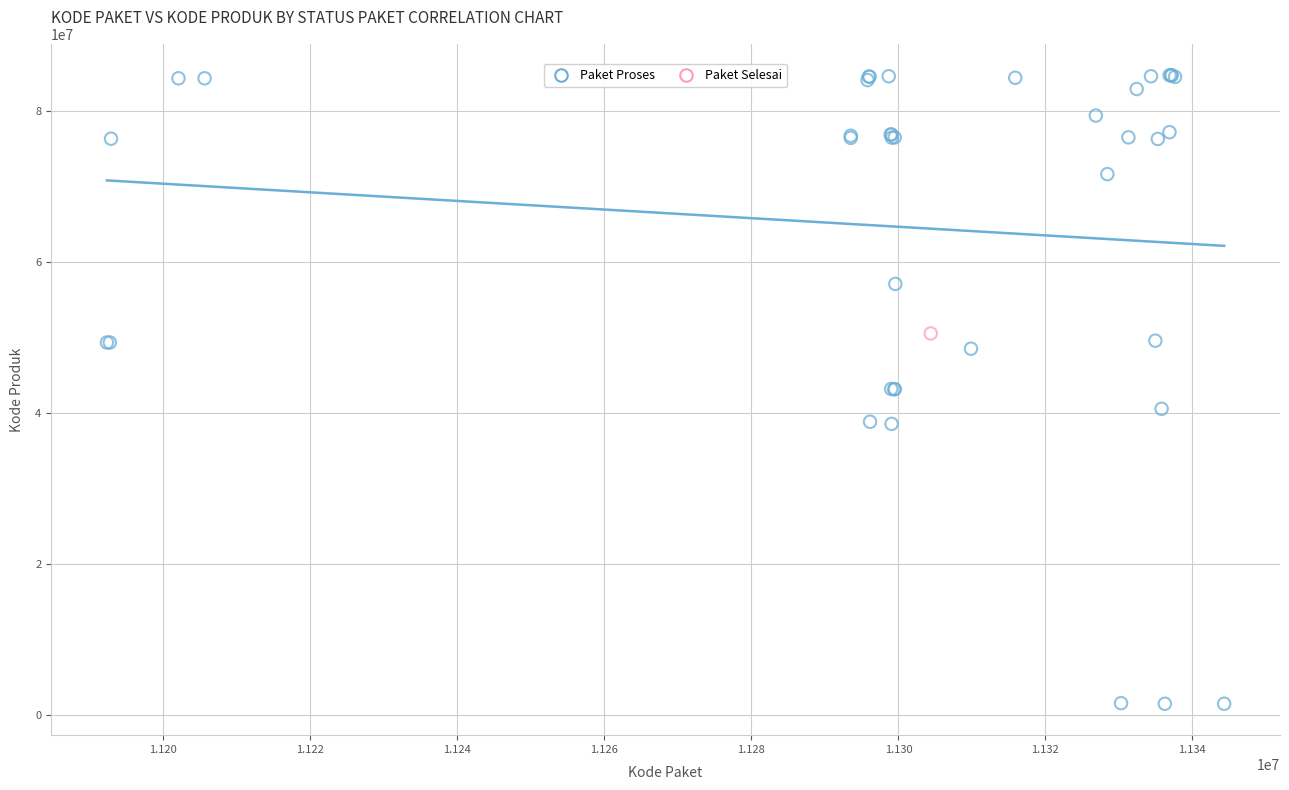

What are all the series names shown in the legend?

Paket Proses, Paket Selesai